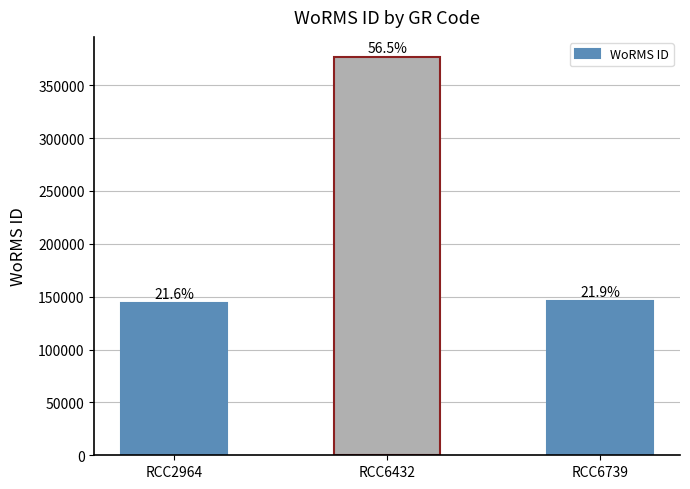

Rank the categories by value from lowest to highest.

RCC2964, RCC6739, RCC6432